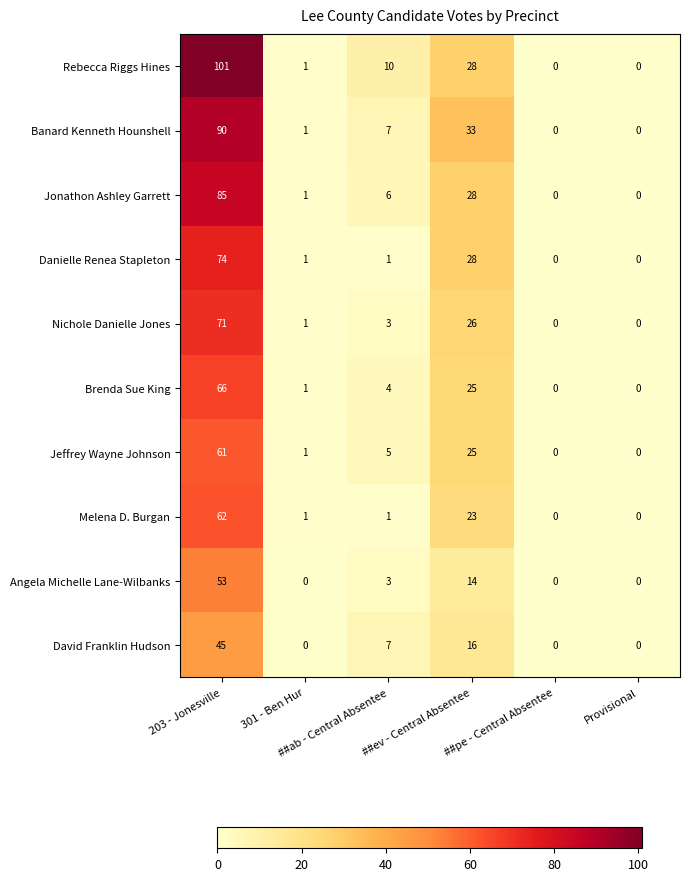

How many values in the Jeffrey Wayne Johnson series are below 5?

3